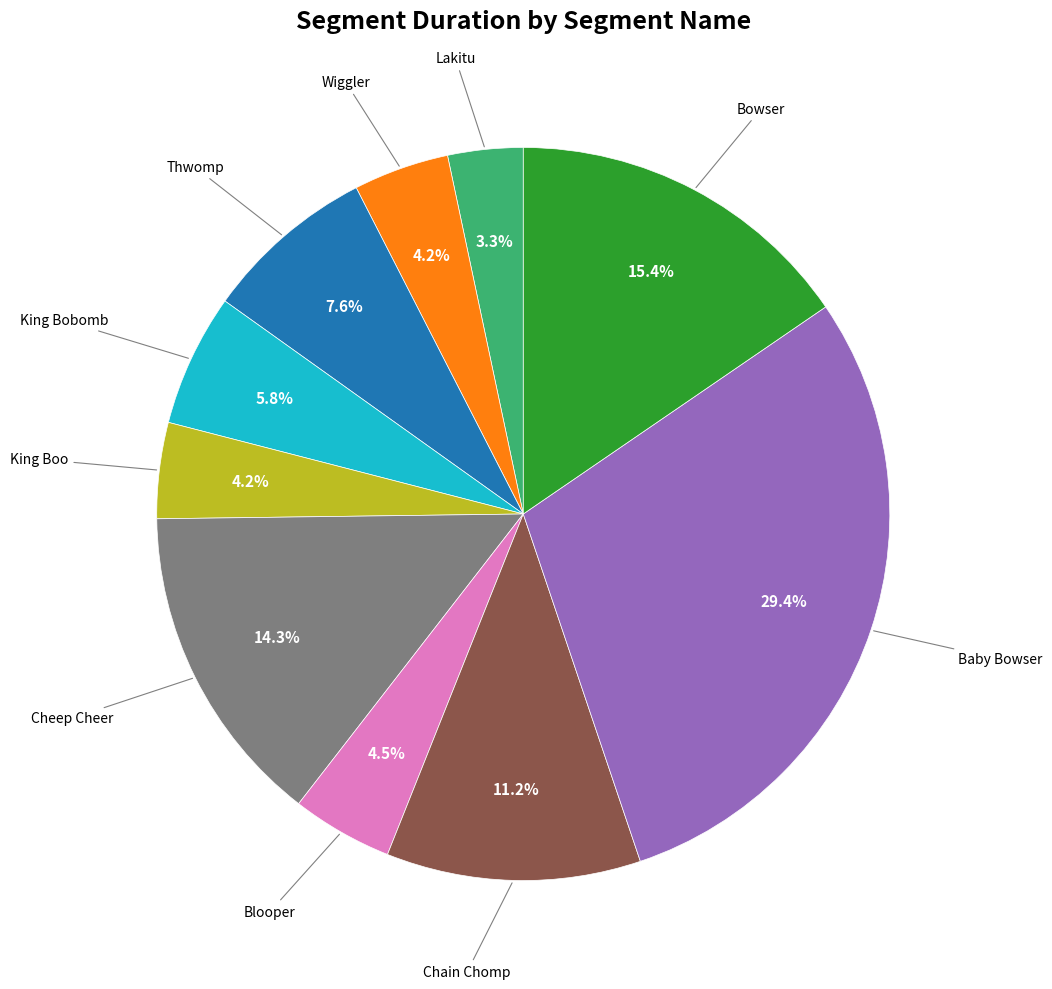

Is there a majority slice in this chart?

No